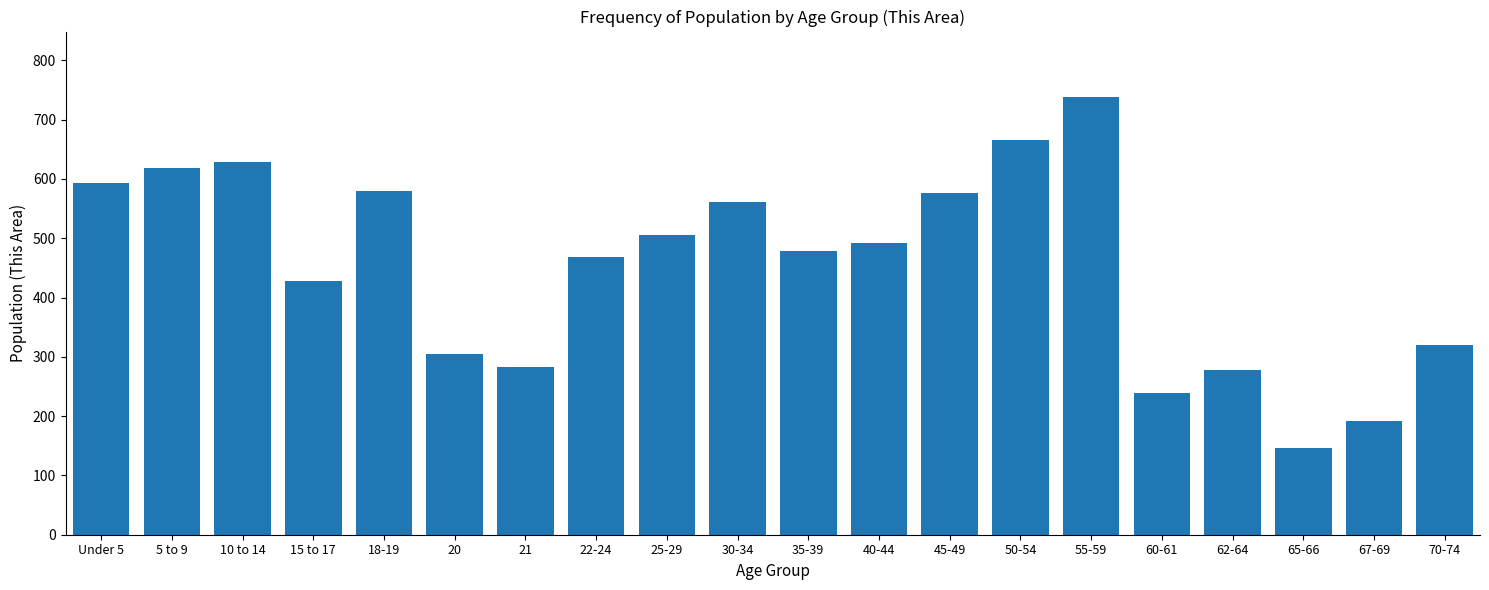

True or false: the data shows 729 at 15 to 17.

False